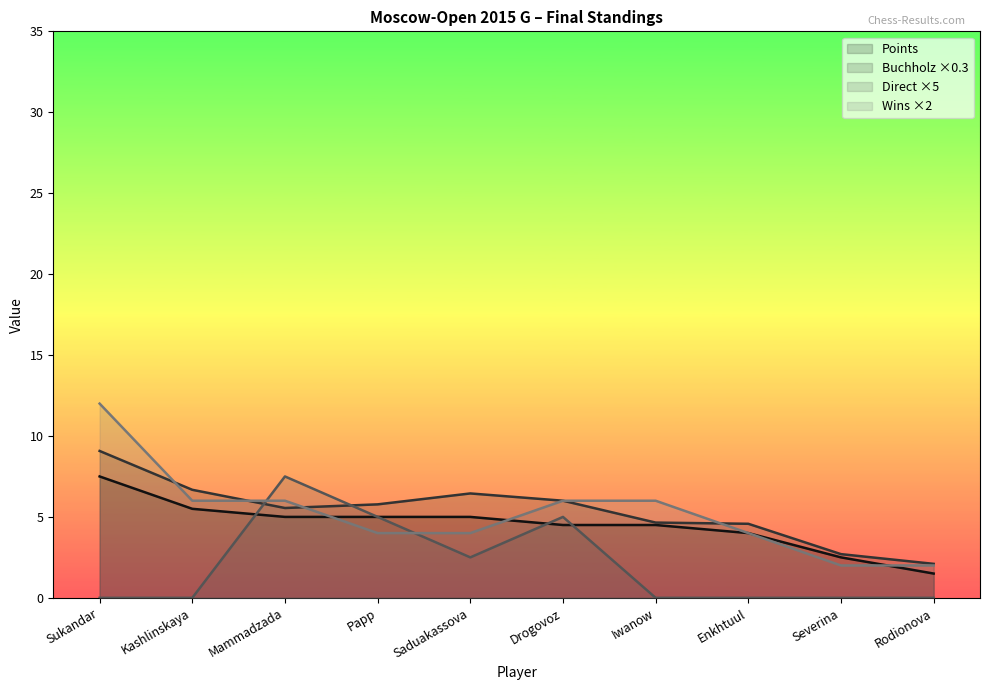

True or false: Direct and Points intersect in this chart.

True